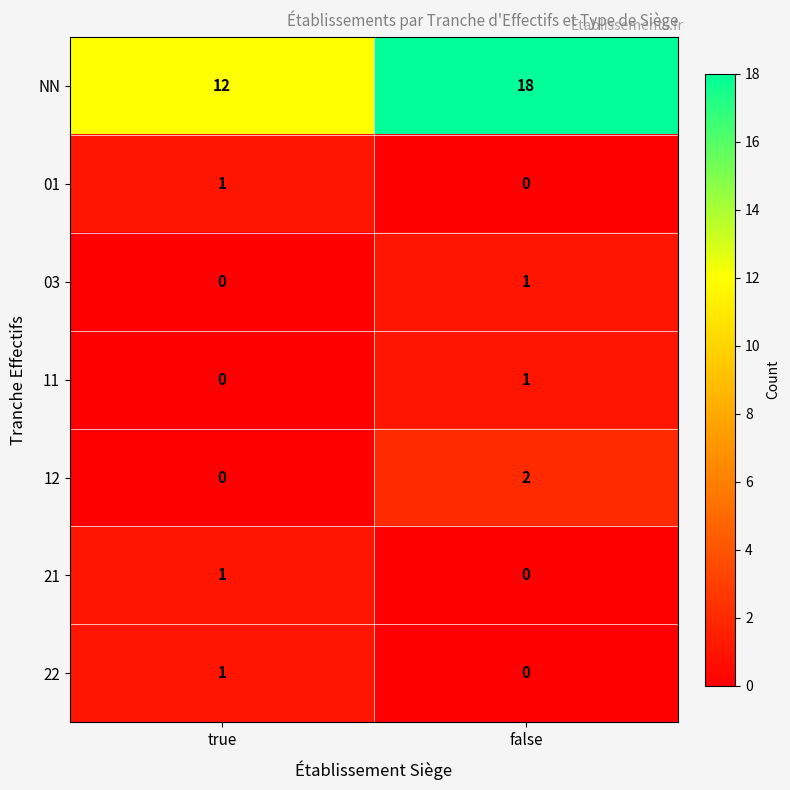

Which category has the highest value across all series?

false